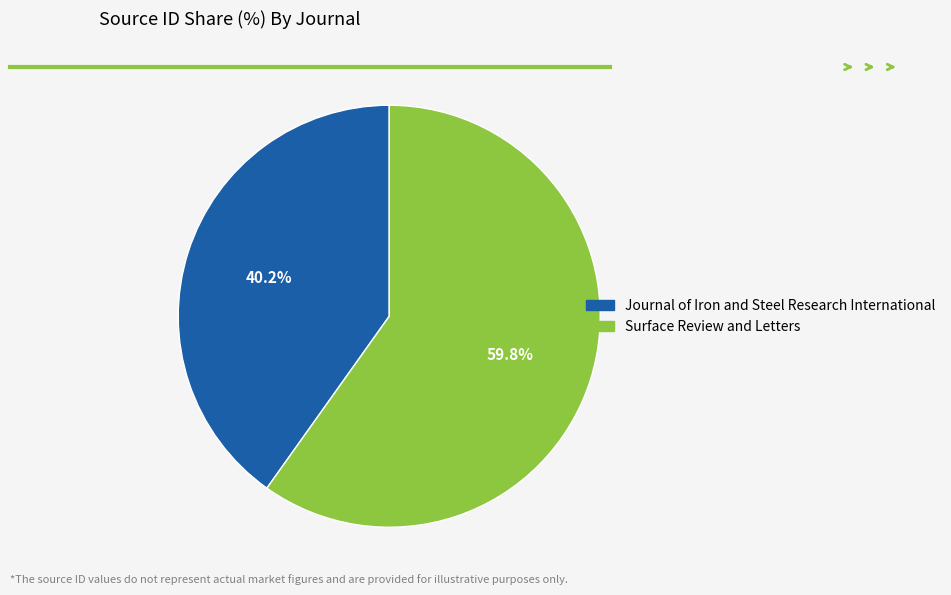

Count the number of slices in the pie.

2